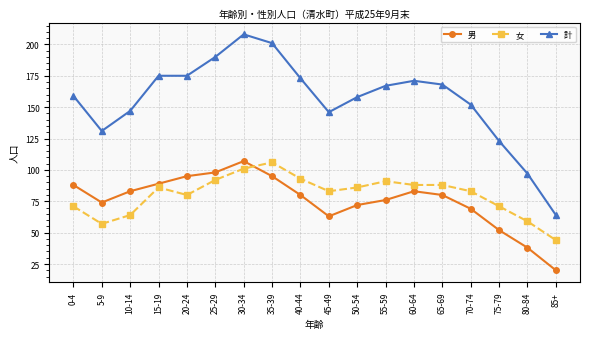

Read the 男 value at 65-69.

80